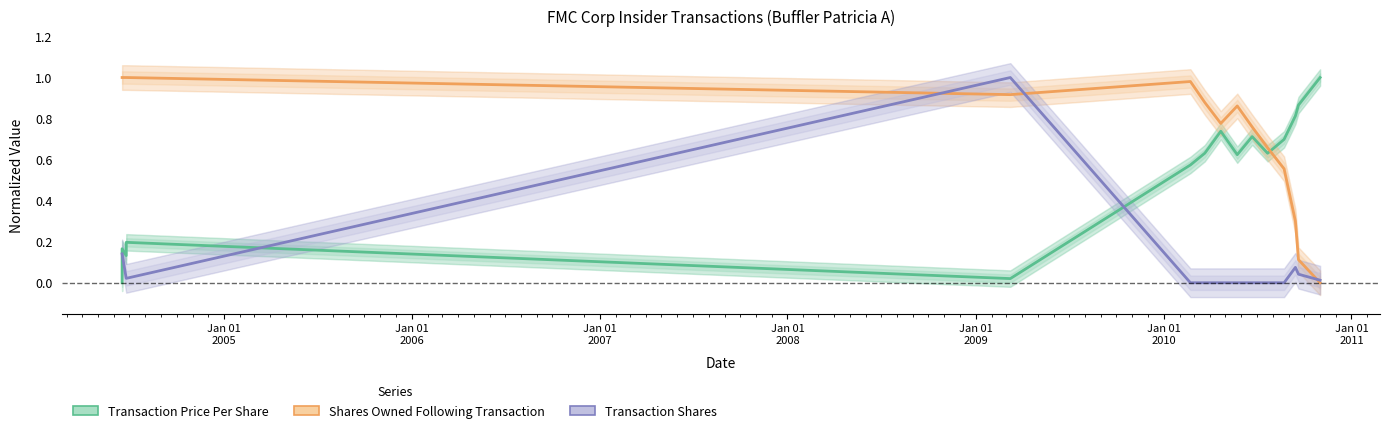

What is the maximum value for Shares Owned Following Transaction?

1.0